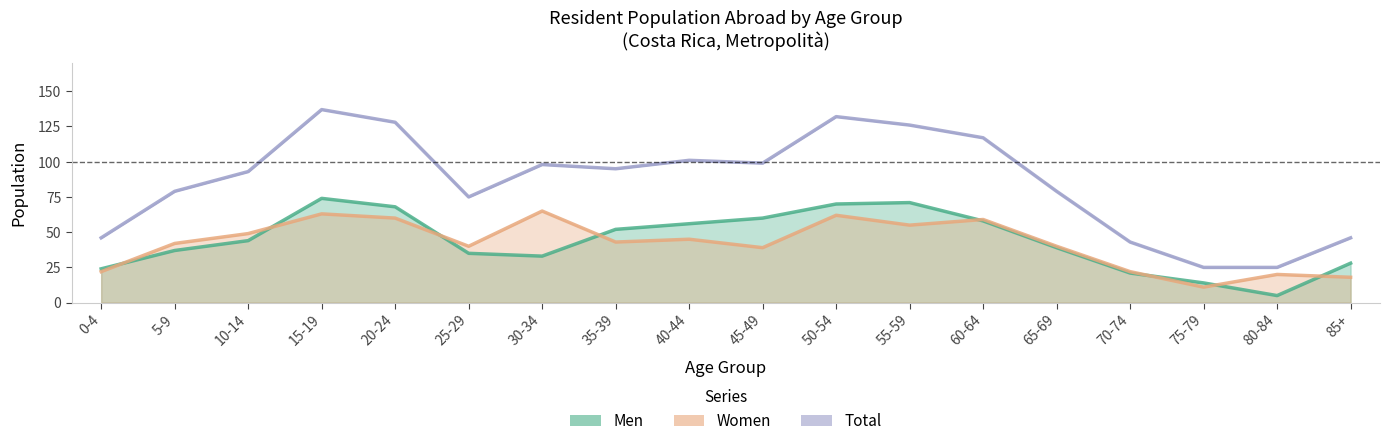

What is the label of the 9th point from the left?

40-44